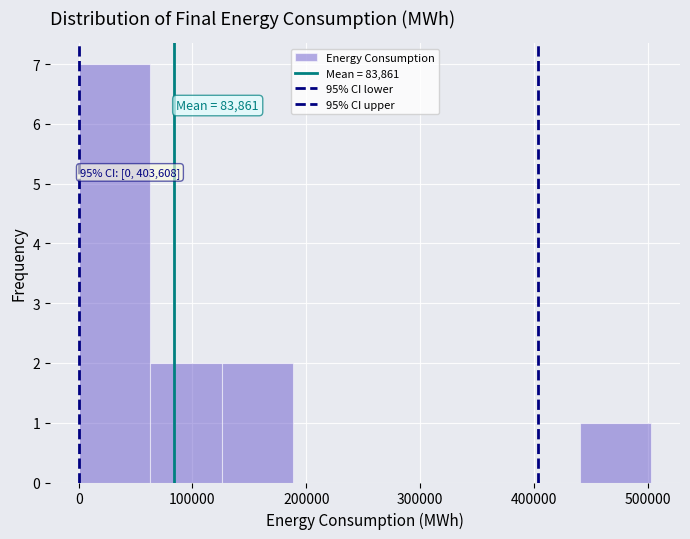

Which range on the x-axis has the tallest bar?

0 to 60000